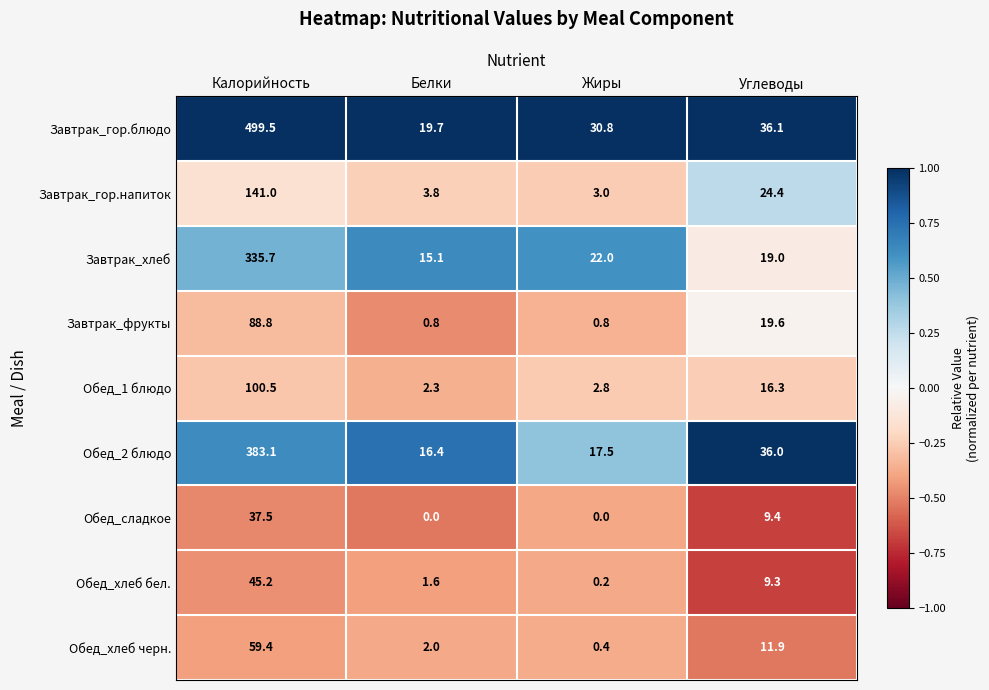

Rank the series at Углеводы from highest to lowest value.

Завтрак_гор.блюдо, Обед_2 блюдо, Завтрак_гор.напиток, Завтрак_фрукты, Завтрак_хлеб, Обед_1 блюдо, Обед_хлеб черн., Обед_сладкое, Обед_хлеб бел.